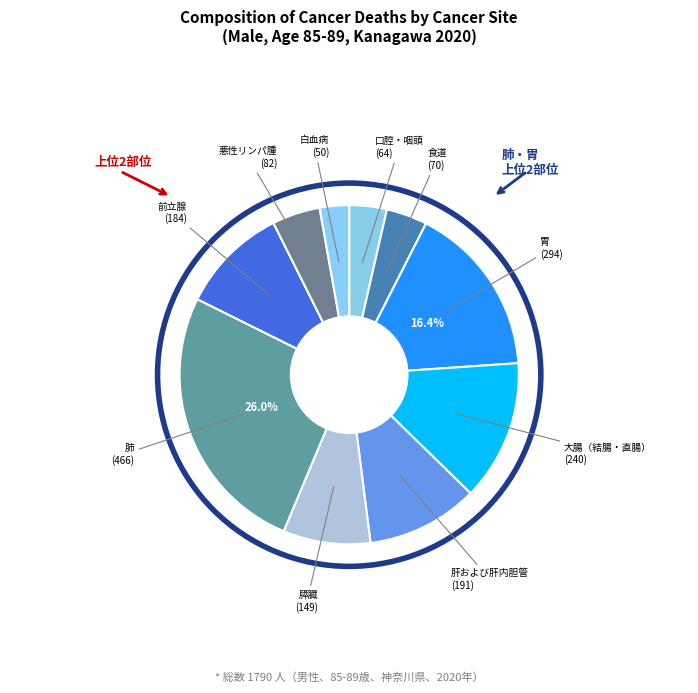

How many segments does this pie chart have?

10